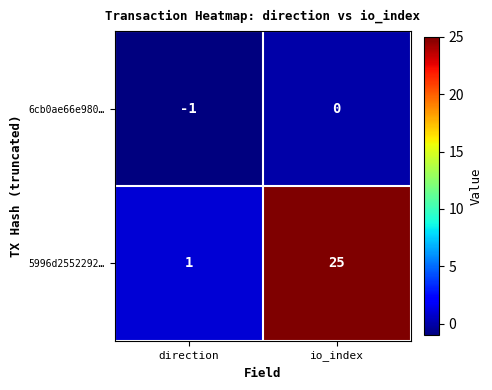

Which series has the largest total across all categories?

5996d2552292…